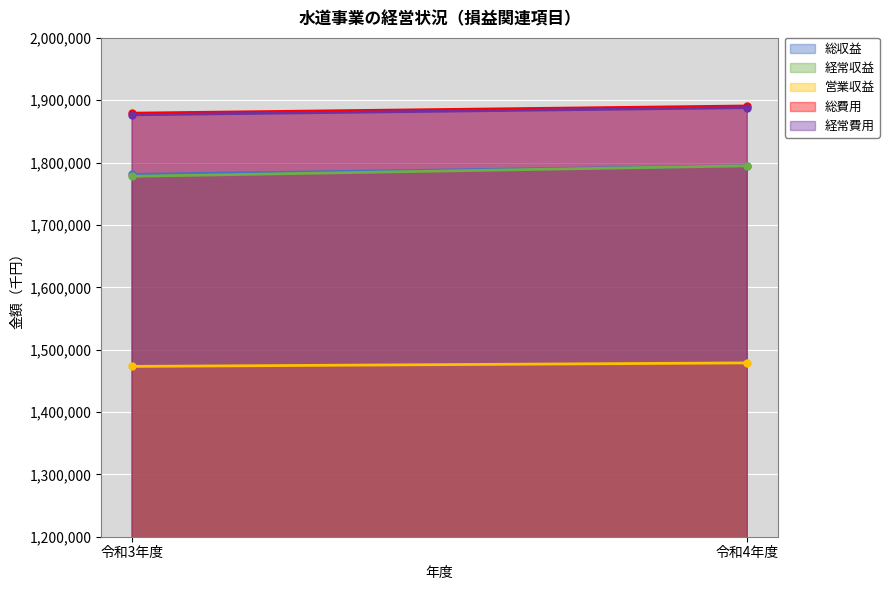

What is the total value across all series at 令和4年度?

8847458